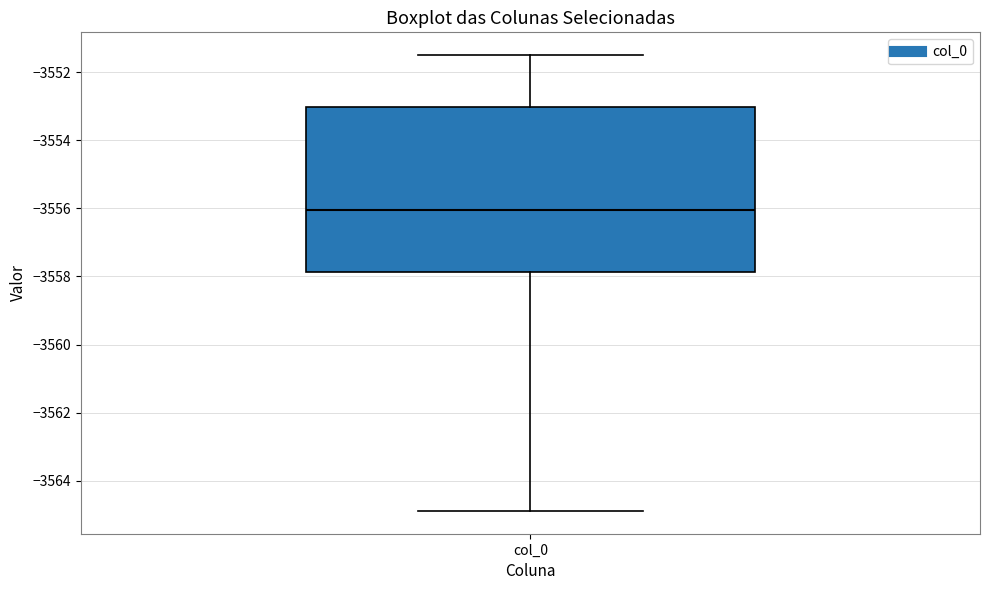

Where does the median line of the box for col_0 sit on the y-axis? The values are not printed on the chart, so give them approximately, as read against the axis.

-3556.0